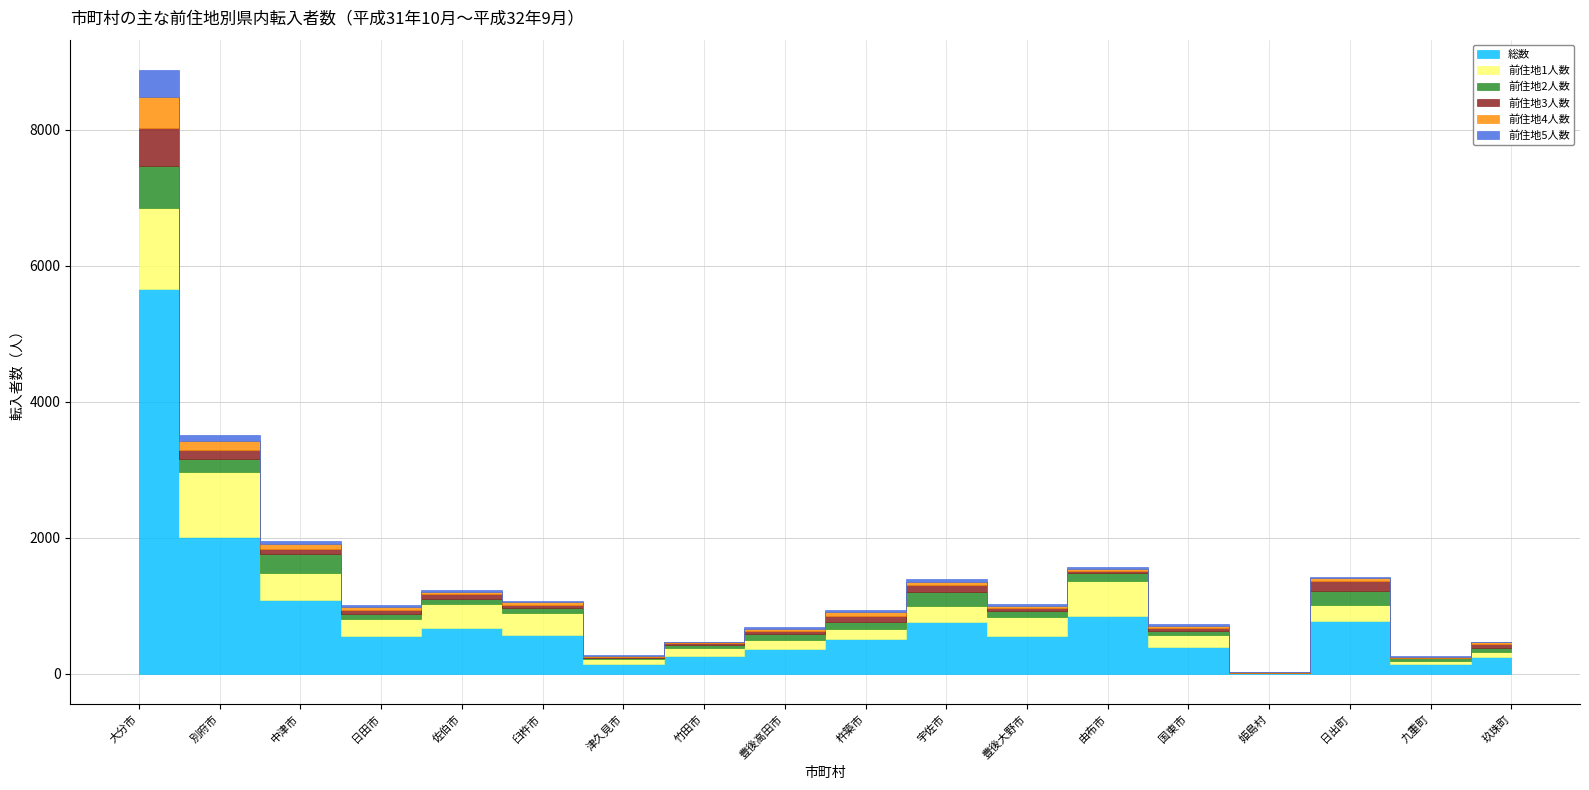

Reading left to right, what are all the values shown in this chart?

総数: 5657	2015	1079	560	674	565	142	255	369	509	760	561	853	401	11	769	138	249
前住地1人数: 1199	947	402	240	348	332	72	124	131	151	241	280	510	176	4	236	52	70
前住地2人数: 613	195	275	84	76	76	17	47	91	96	201	76	126	54	2	212	36	66
前住地3人数: 555	140	78	57	68	38	16	25	45	90	100	51	30	47	1	144	13	51
前住地4人数: 455	122	70	41	32	38	15	10	29	62	53	32	29	31	1	43	11	25
前住地5人数: 405	92	52	25	30	21	7	9	16	23	45	31	27	22	1	24	7	10